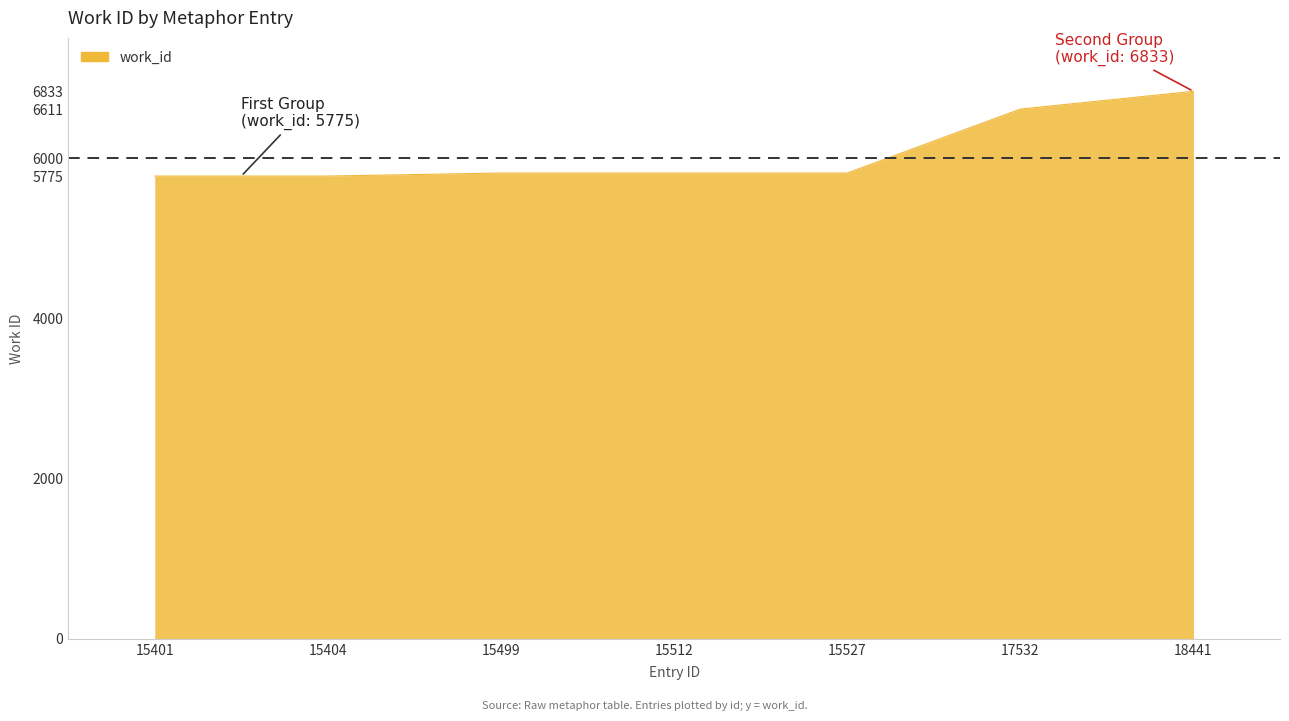

What is the difference between the values at 15499 and 15404?

38